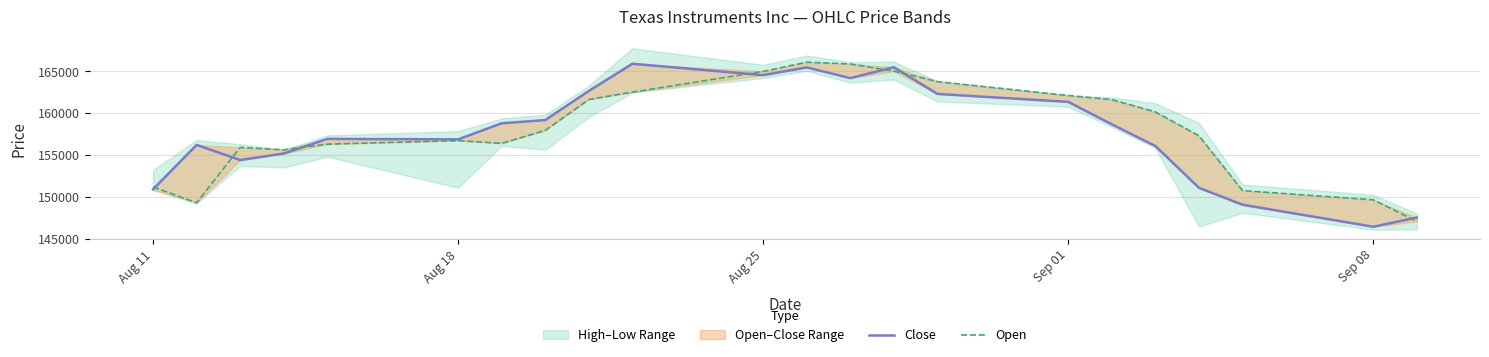

In Open, how many points are lower than both neighbors (excluding endpoints)?

3